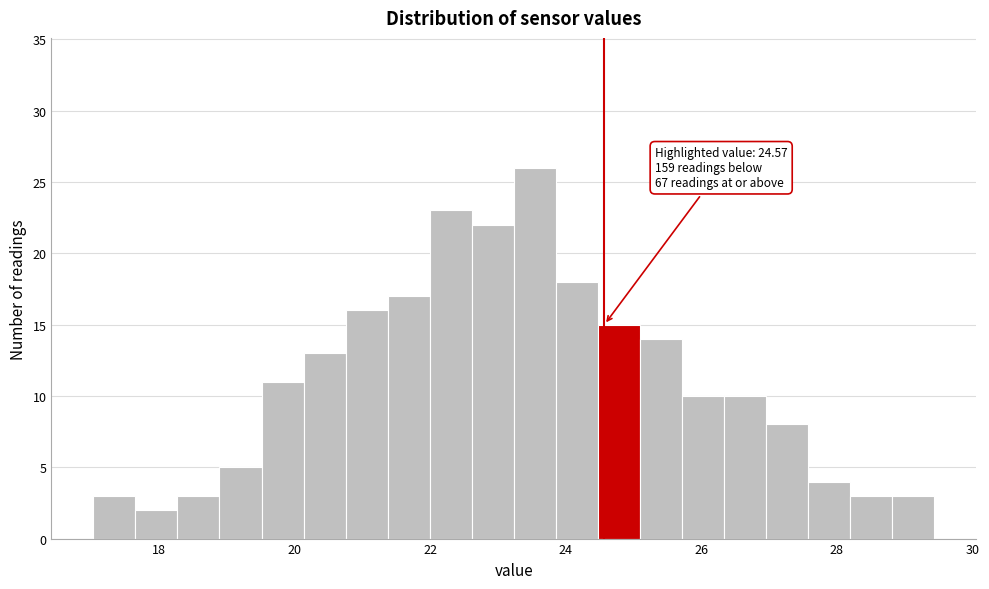

Around what value on the x-axis is the tallest bar? Give the approximate position of its centre, as read against the axis.

23.6